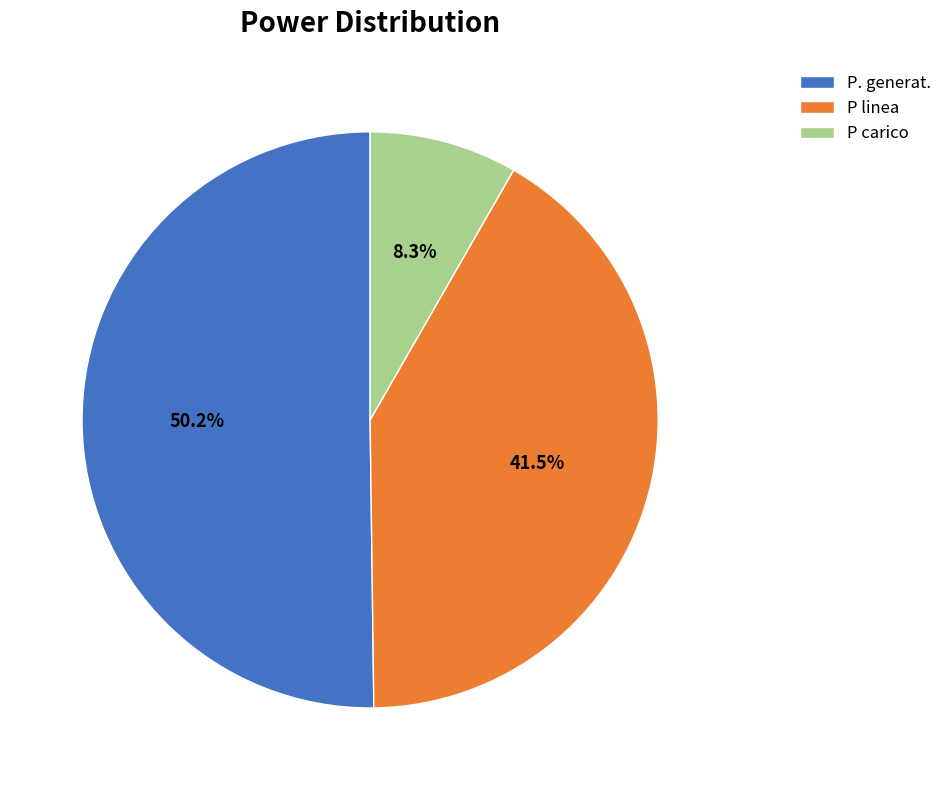

Rank the categories by value from lowest to highest.

P carico, P linea, P. generat.